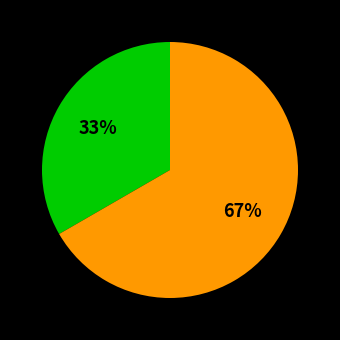

Is there a majority slice in this chart?

Yes